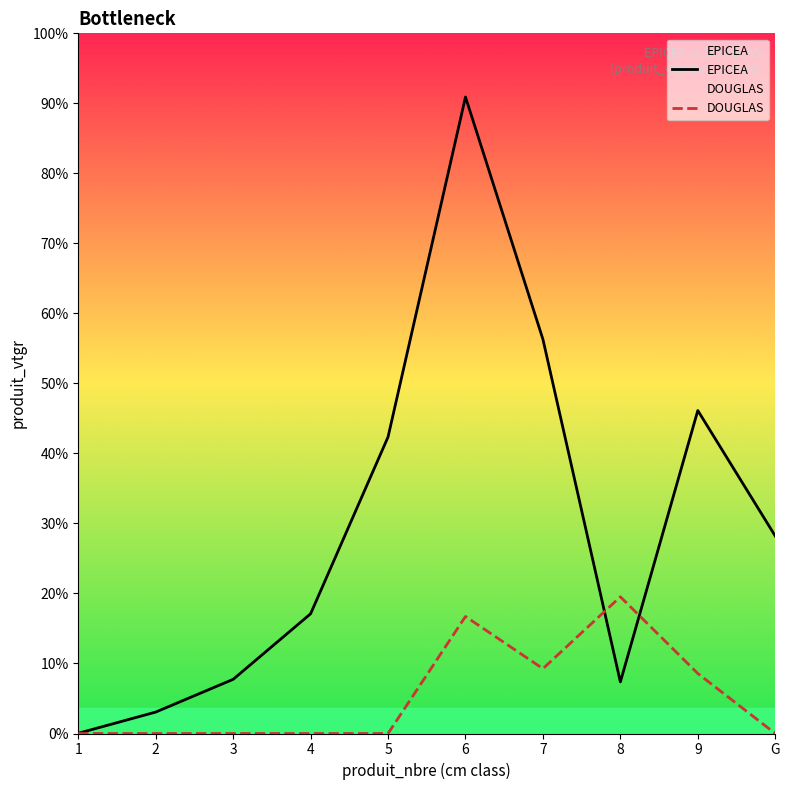

How many times do DOUGLAS and EPICEA cross each other?

2